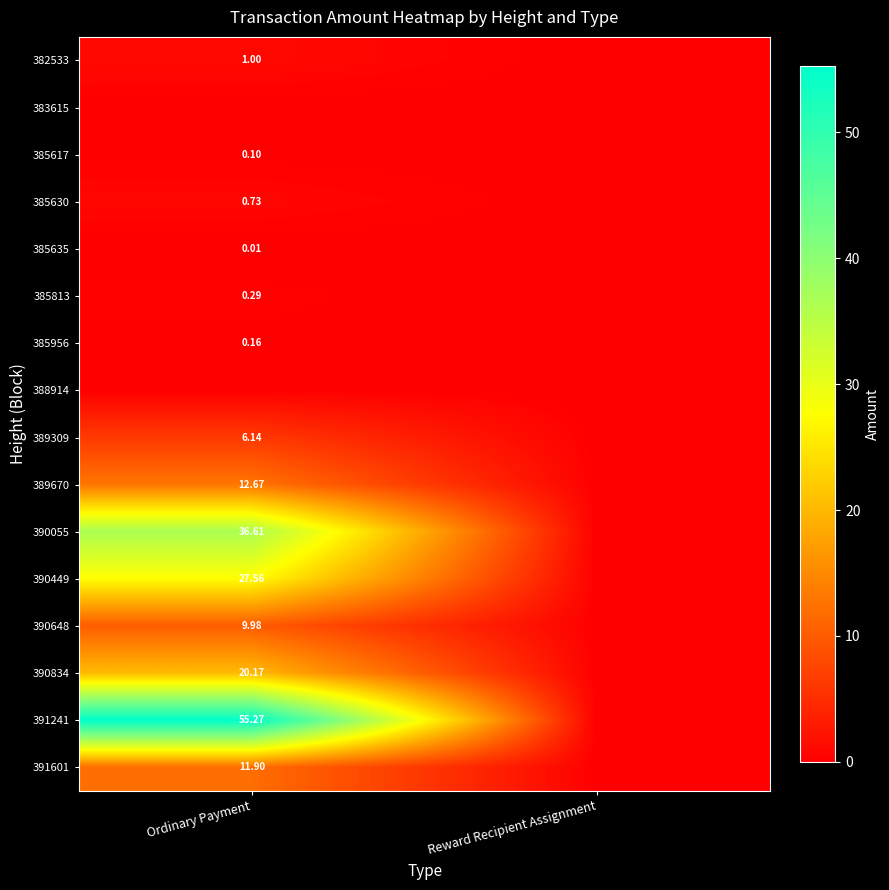

What is the difference between the maximum and minimum values in the 385813 series?

0.3